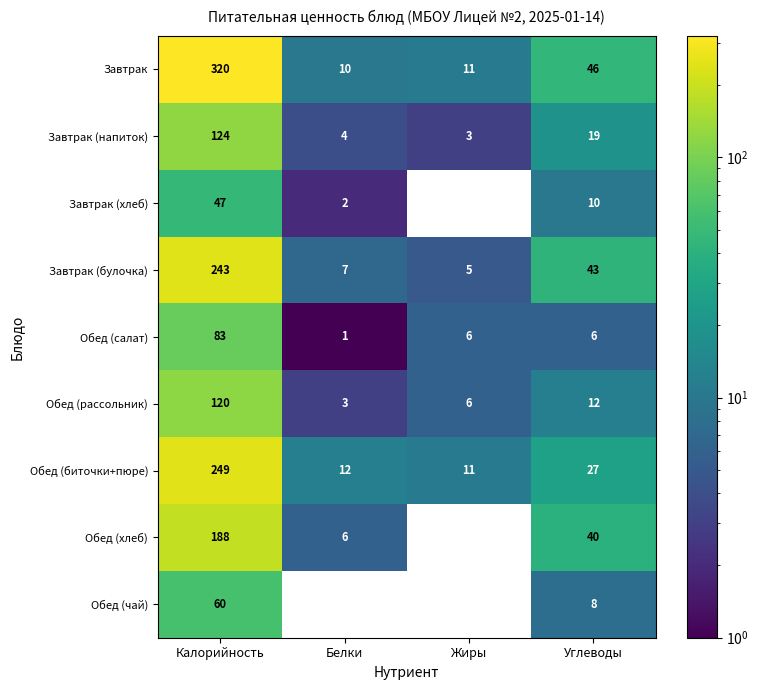

Is it true that Обед (салат) equals 2 at Жиры?

False